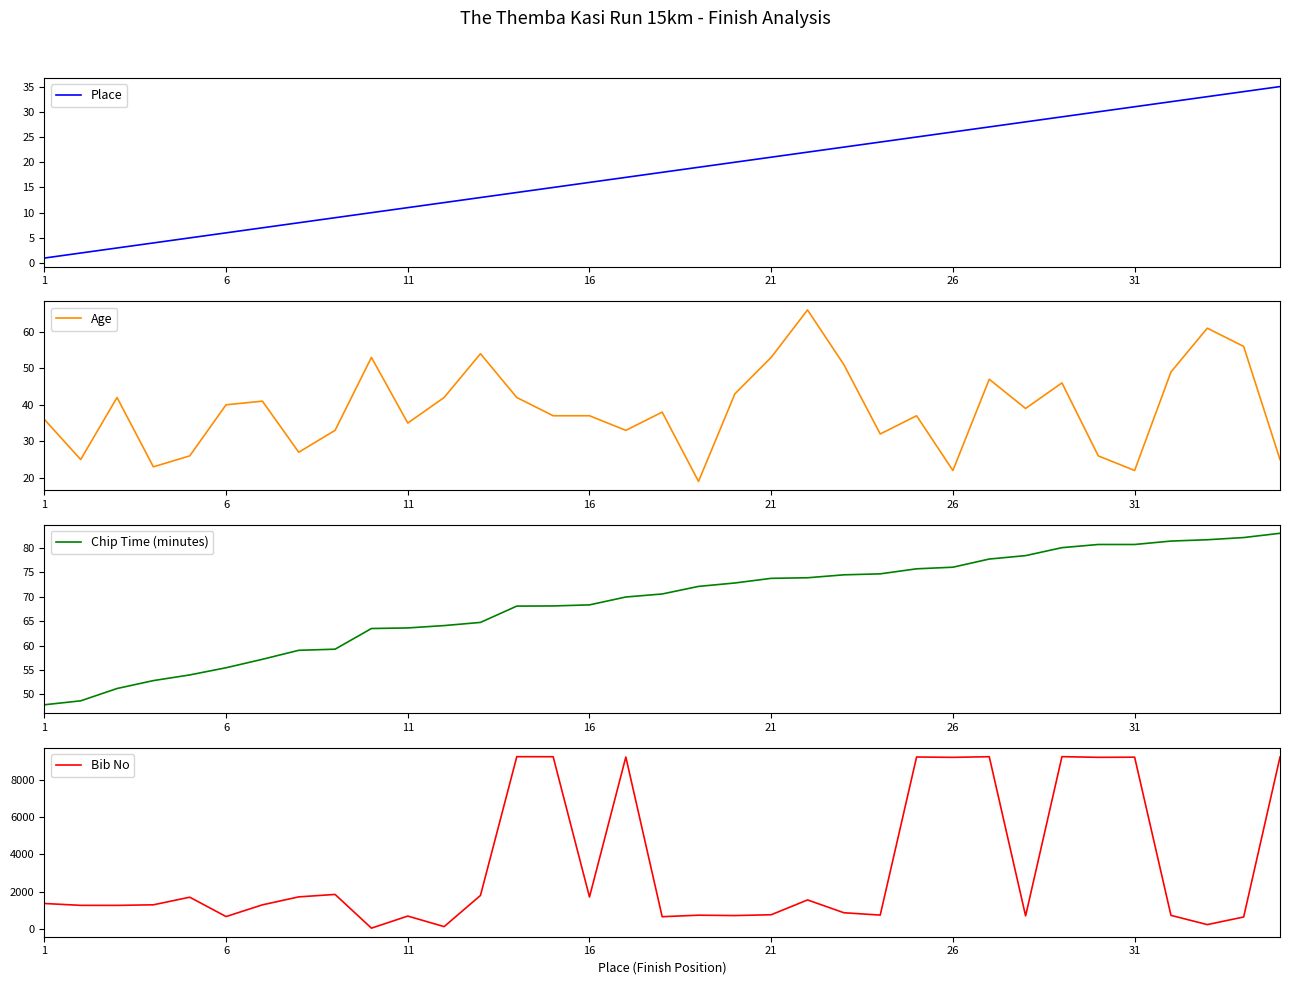

What is the total value across all series at 16?

1367.8